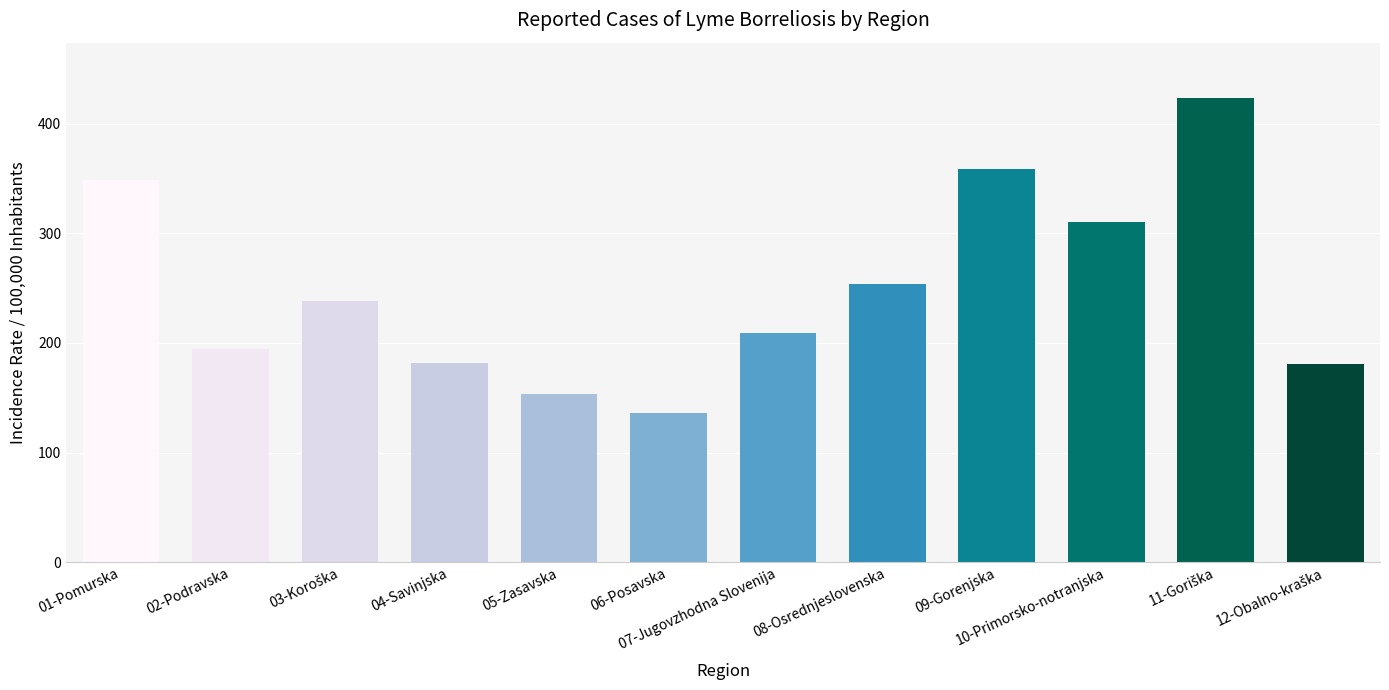

What is the minimum value shown in the chart?

136.5